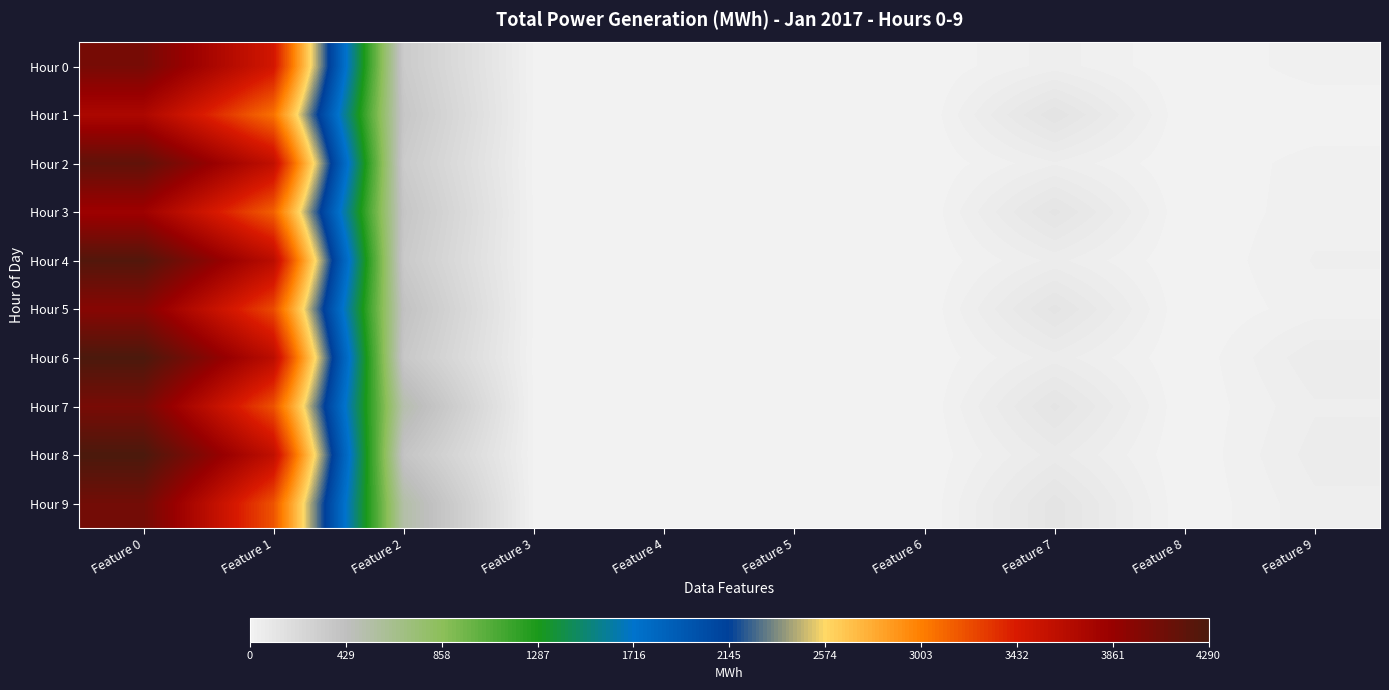

Which series has the largest range (max minus min)?

Hour 8